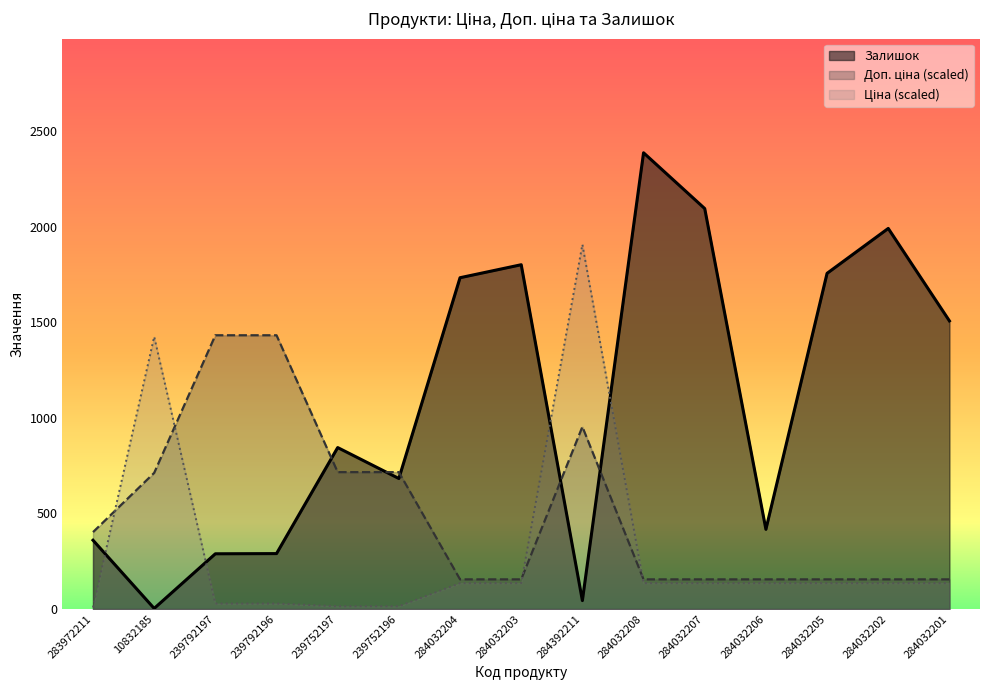

What is the sum of all Ціна values?

4509.8